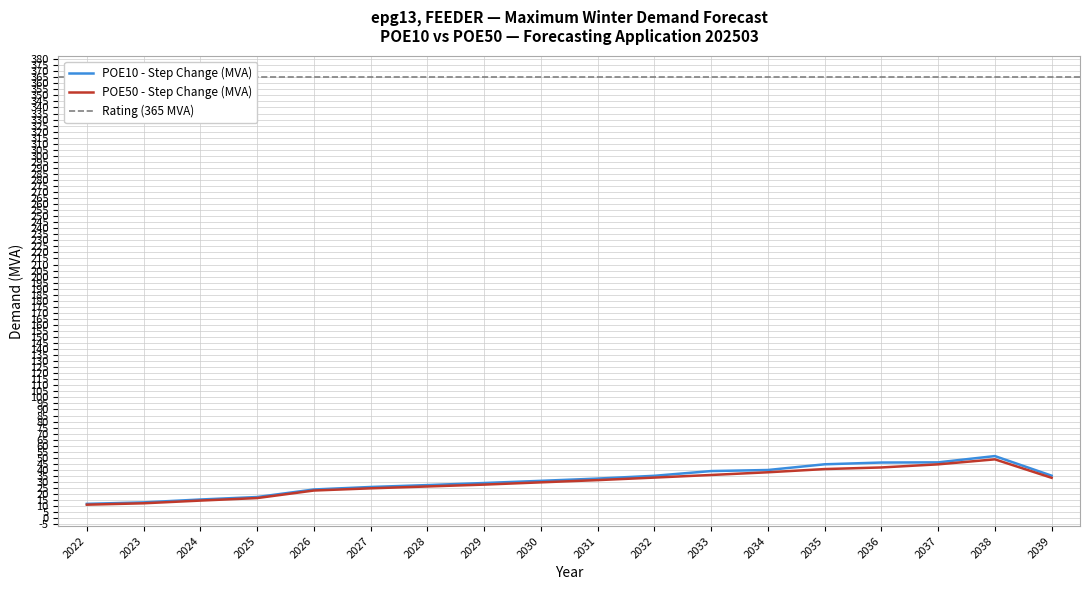

True or false: POE10 - Step Change (MVA) and POE50 - Step Change (MVA) intersect in this chart.

False